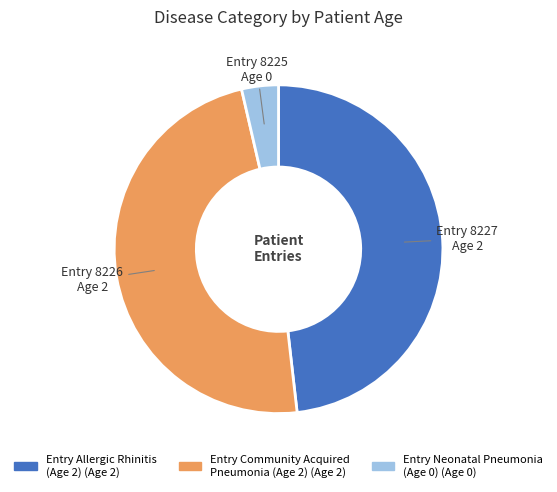

Is there any slice that represents more than half of the pie?

No